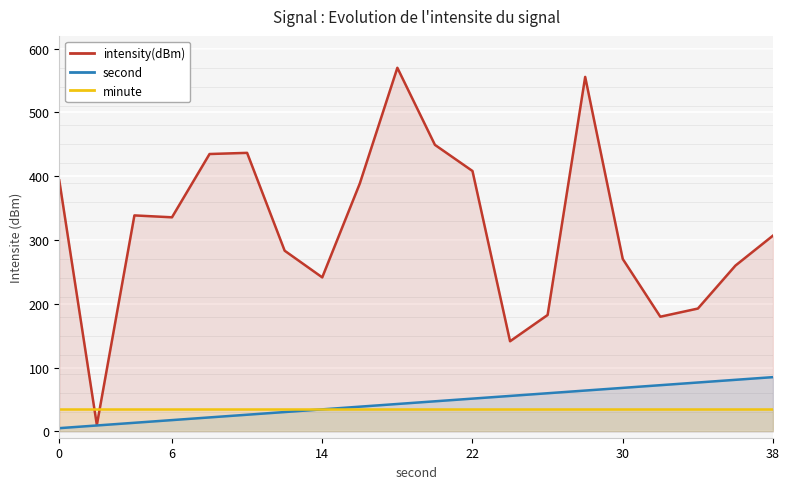

The value of minute at 38 is 35.0. True or false?

True